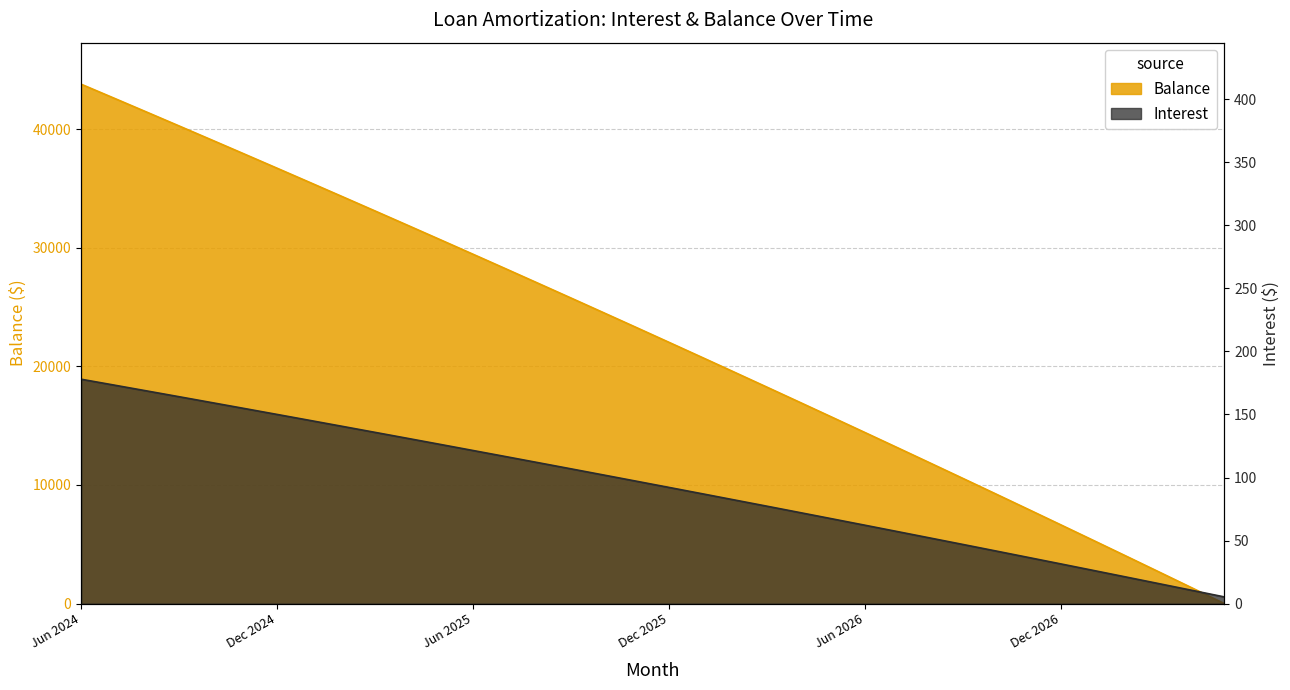

At which category is the sum across all series the highest?

Jun 2024